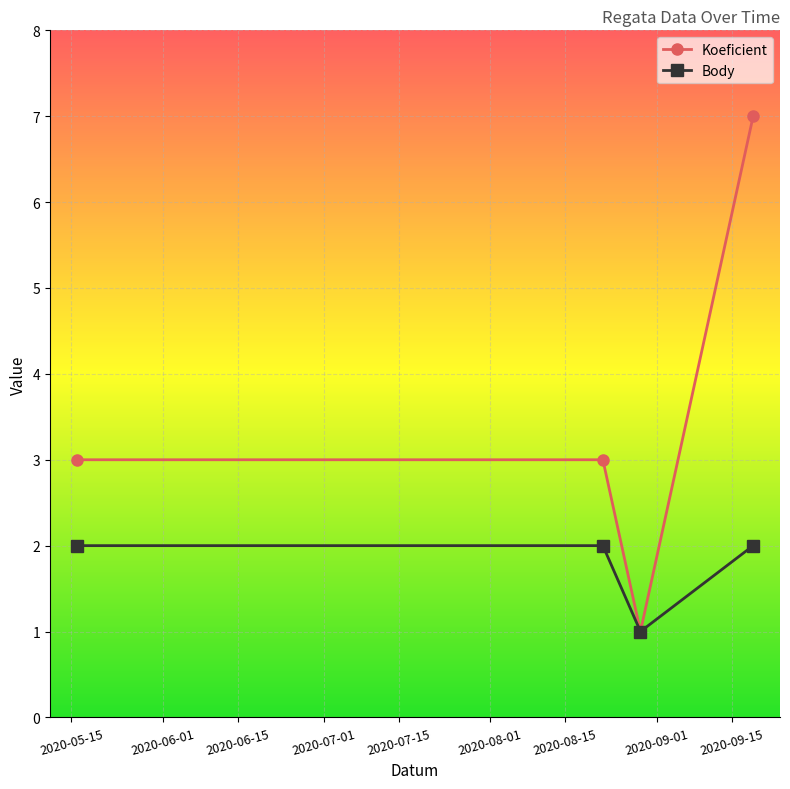

How many interior local valleys does the Body series have?

1